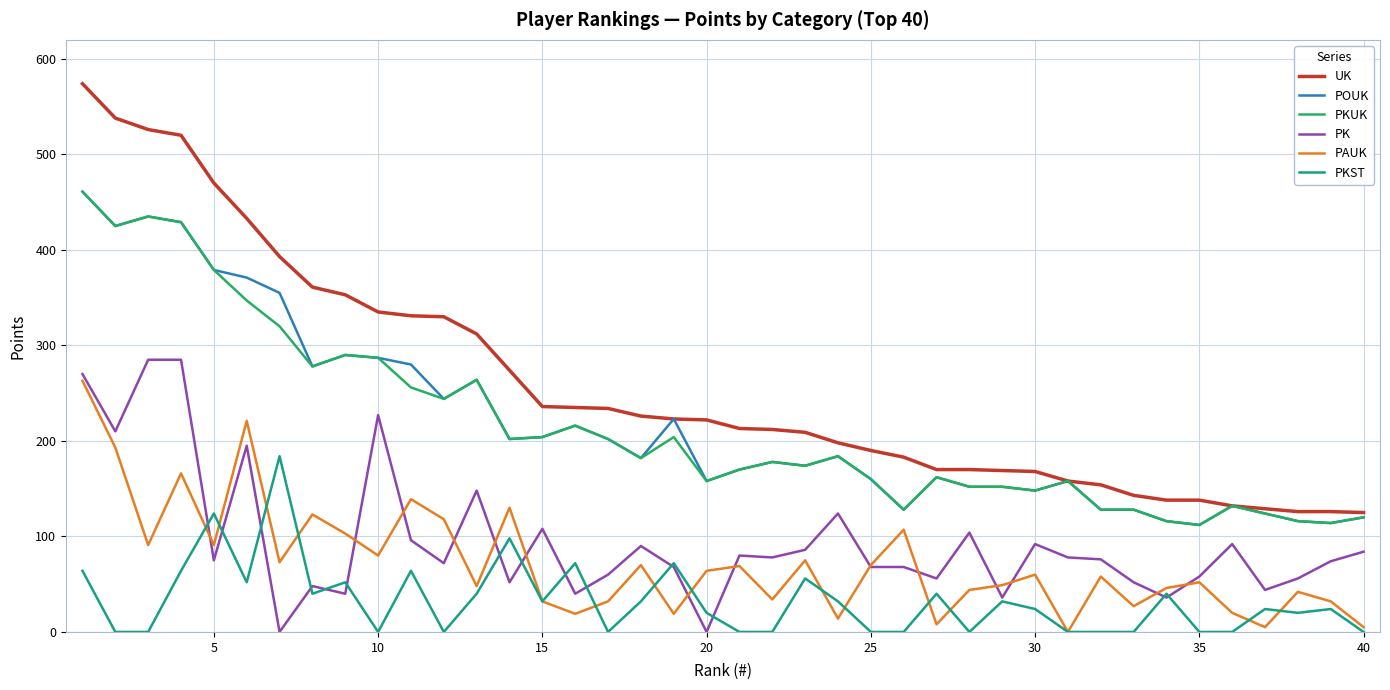

What is the average value of the POUK series?

219